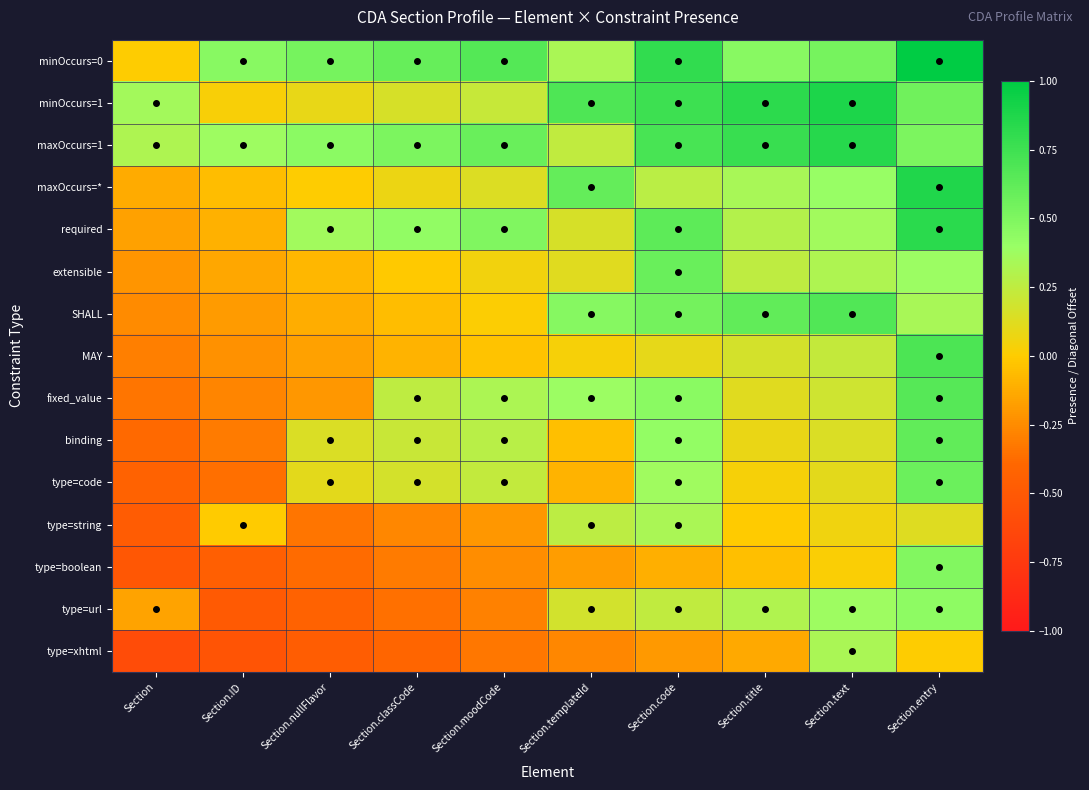

What is the total value across all series at Section.entry?

8.1